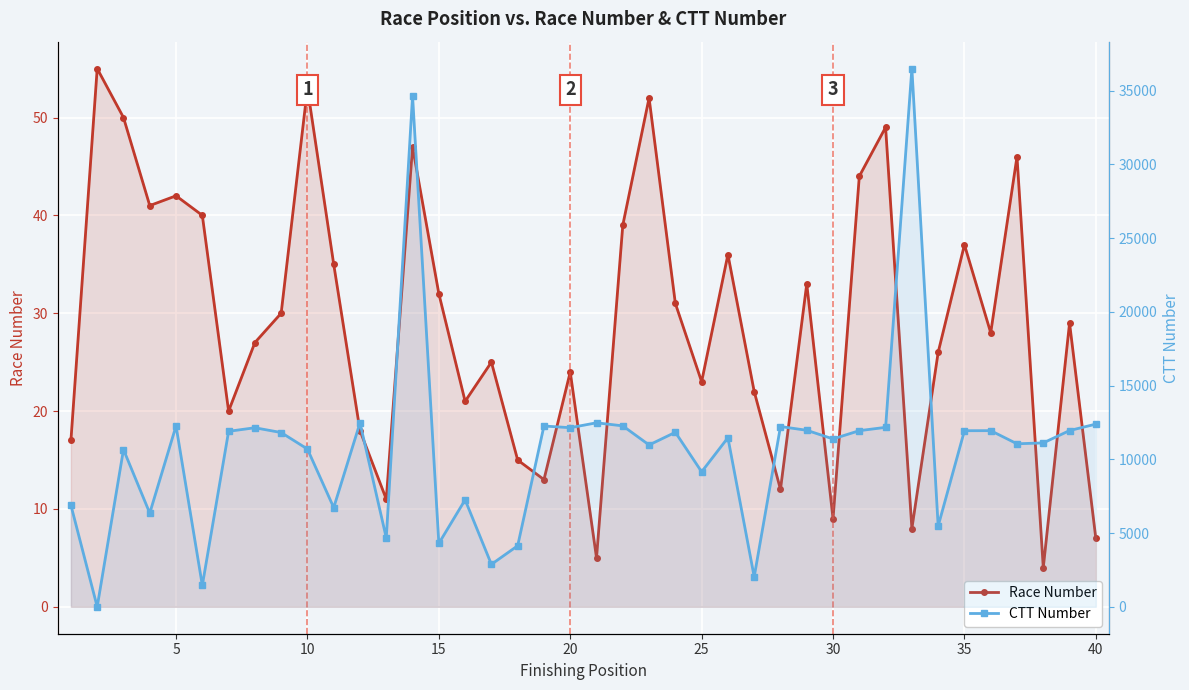

True or false: CTT Number has a value of 1505 at 15.

False